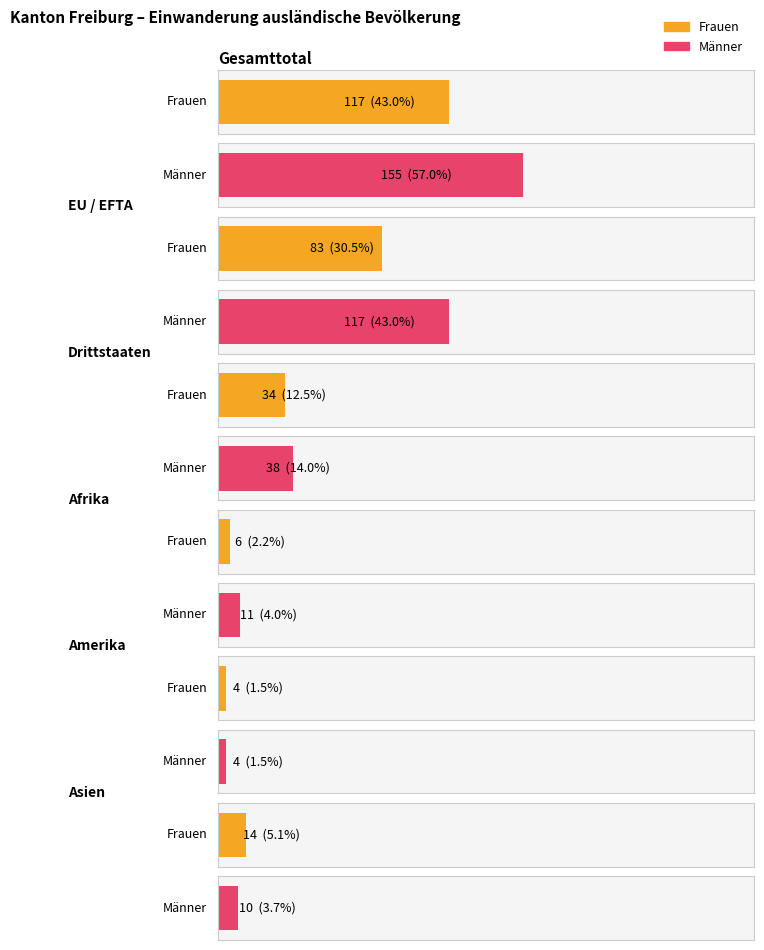

Is it true that Aufenthalter_Maenner equals 204 at Gesamttotal?

False